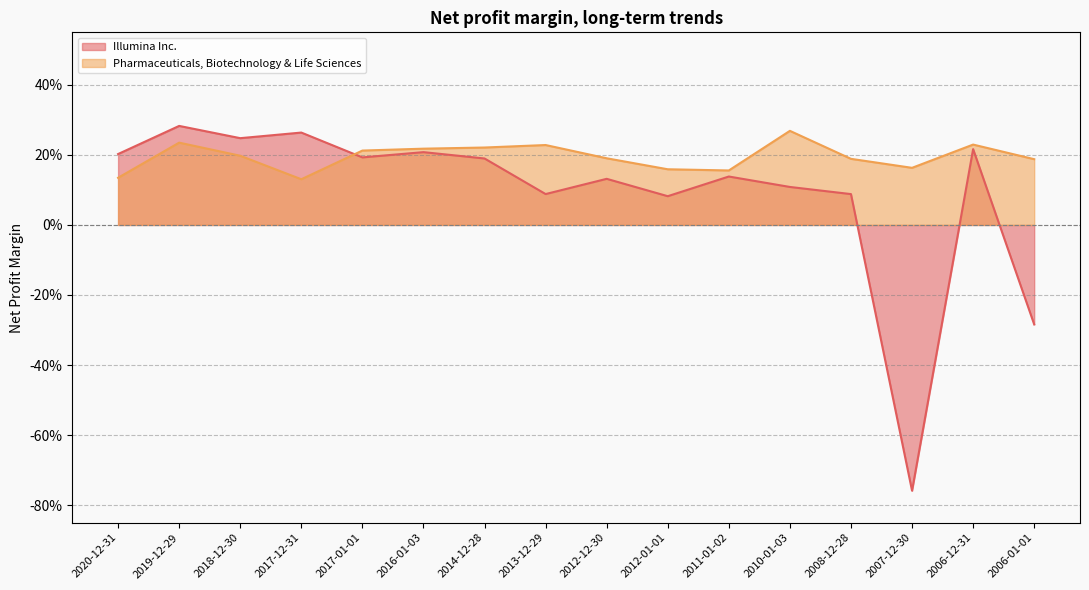

What is the total value across all series at 2017-12-31?

0.4